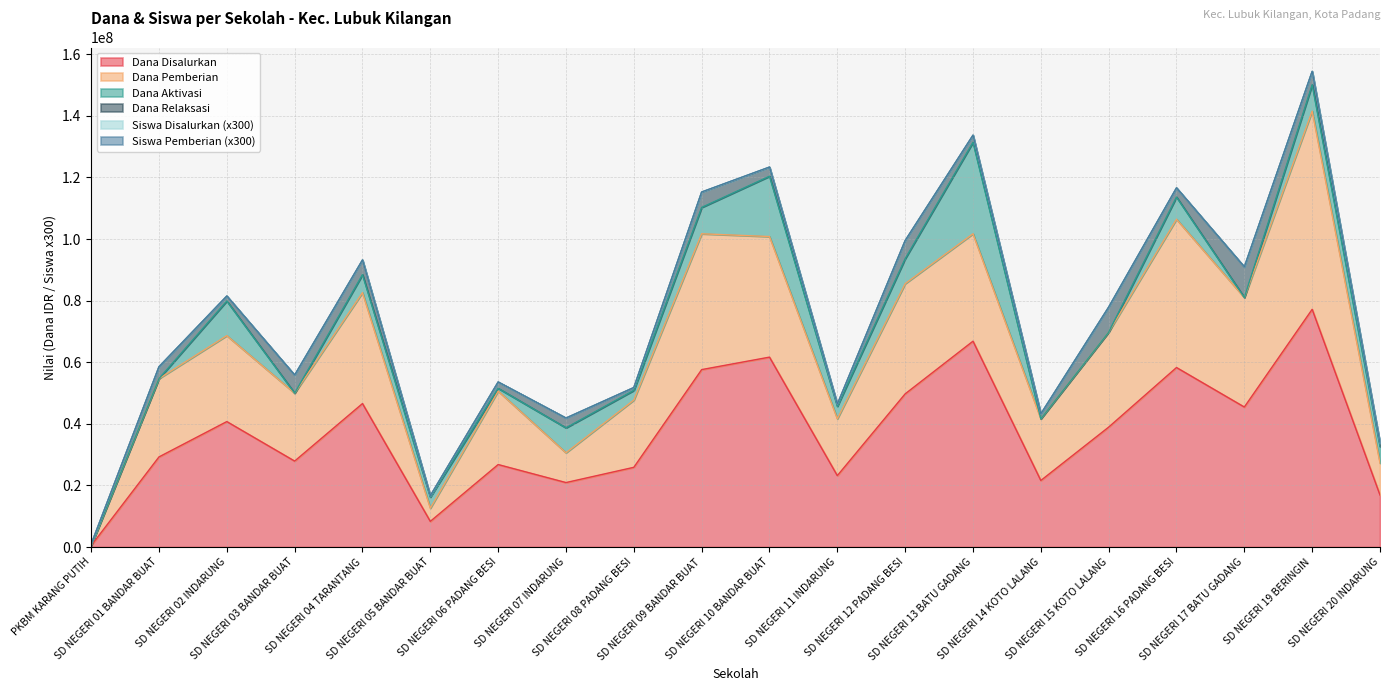

Is it true that Siswa Disalurkan equals 51784800 at SD NEGERI 08 PADANG BESI?

True